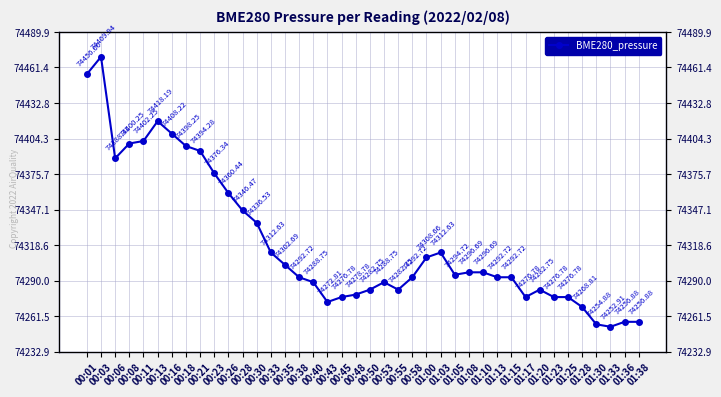

Is this an area chart (filled region under the line)?

No